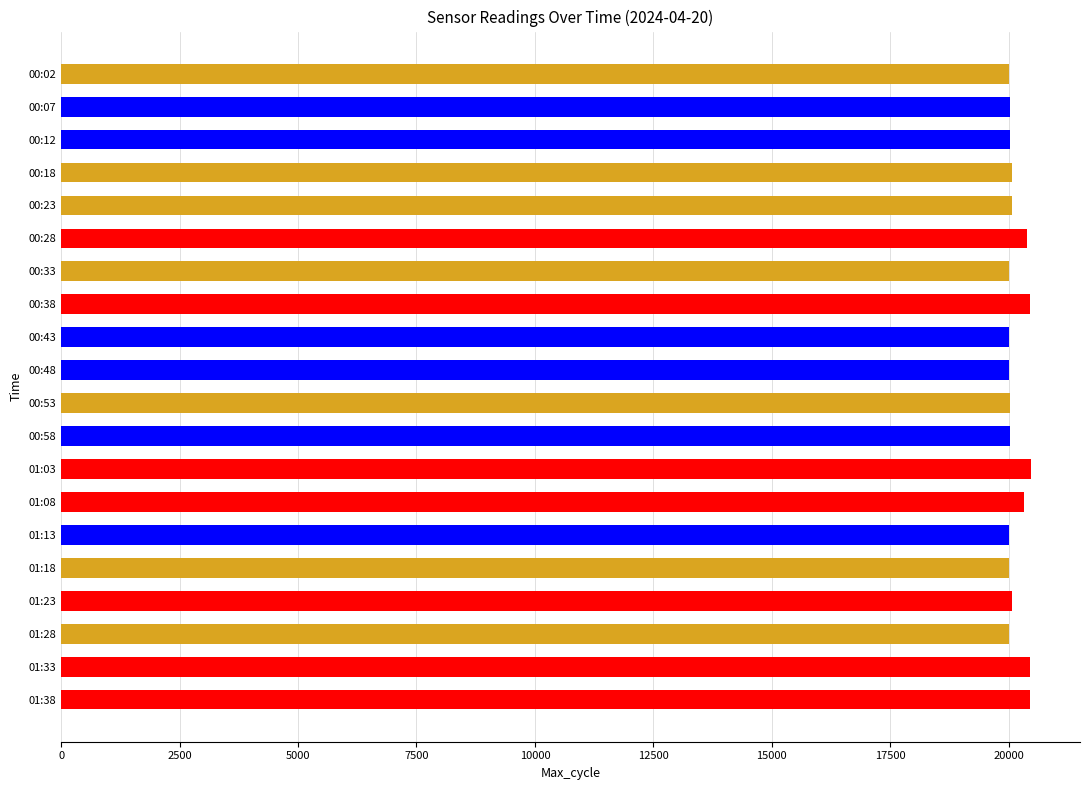

How many values are below 20038?

9